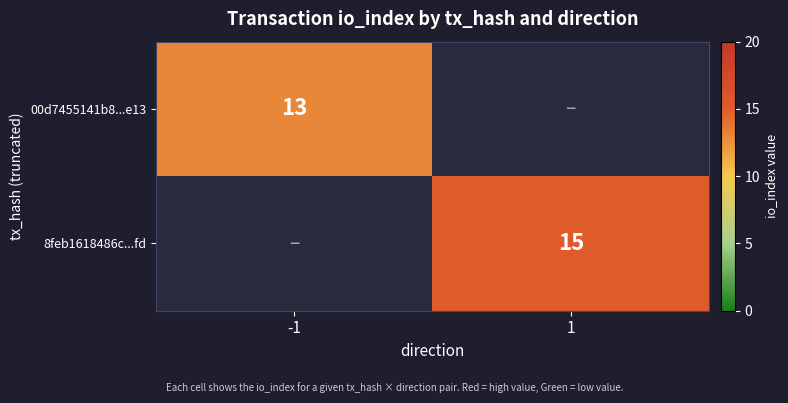

The value of 8feb1618486c...fd at 1 is 26. True or false?

False